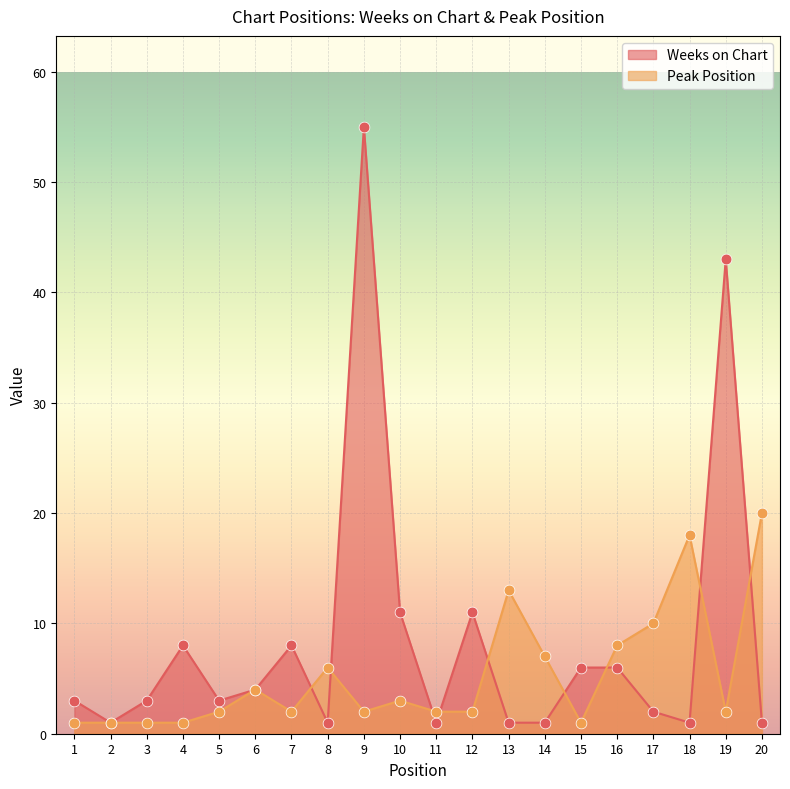

Which series has the widest spread of Y values?

Weeks on Chart